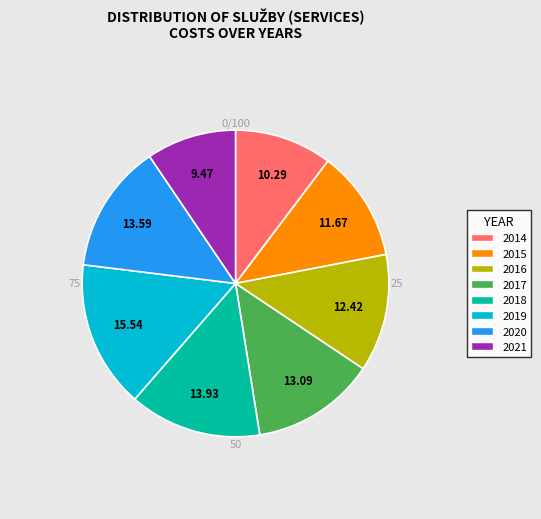

Which has a higher value, 2017 or 2019?

2019